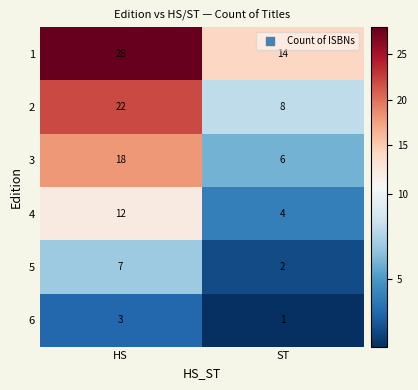

Reading left to right, extract all data points from this chart.

1: 28	14
2: 22	8
3: 18	6
4: 12	4
5: 7	2
6: 3	1